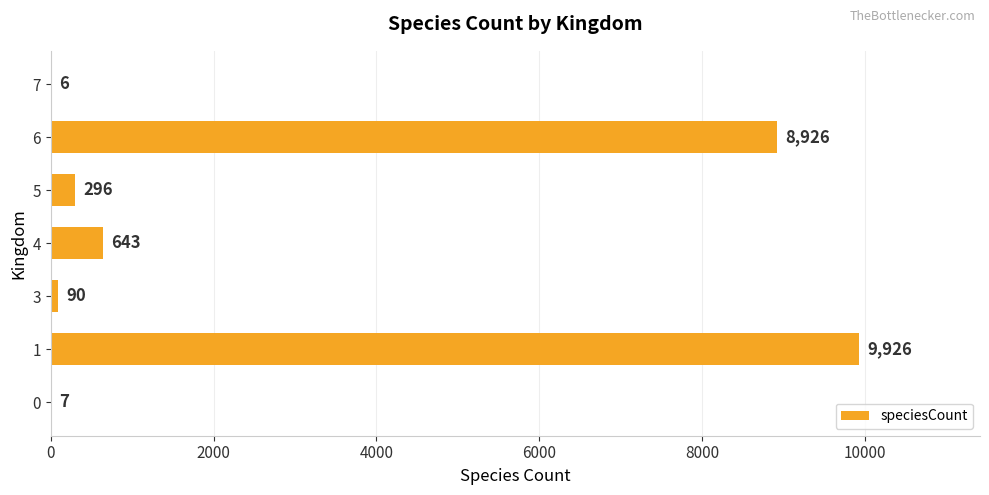

What is the sum of all values?

19894